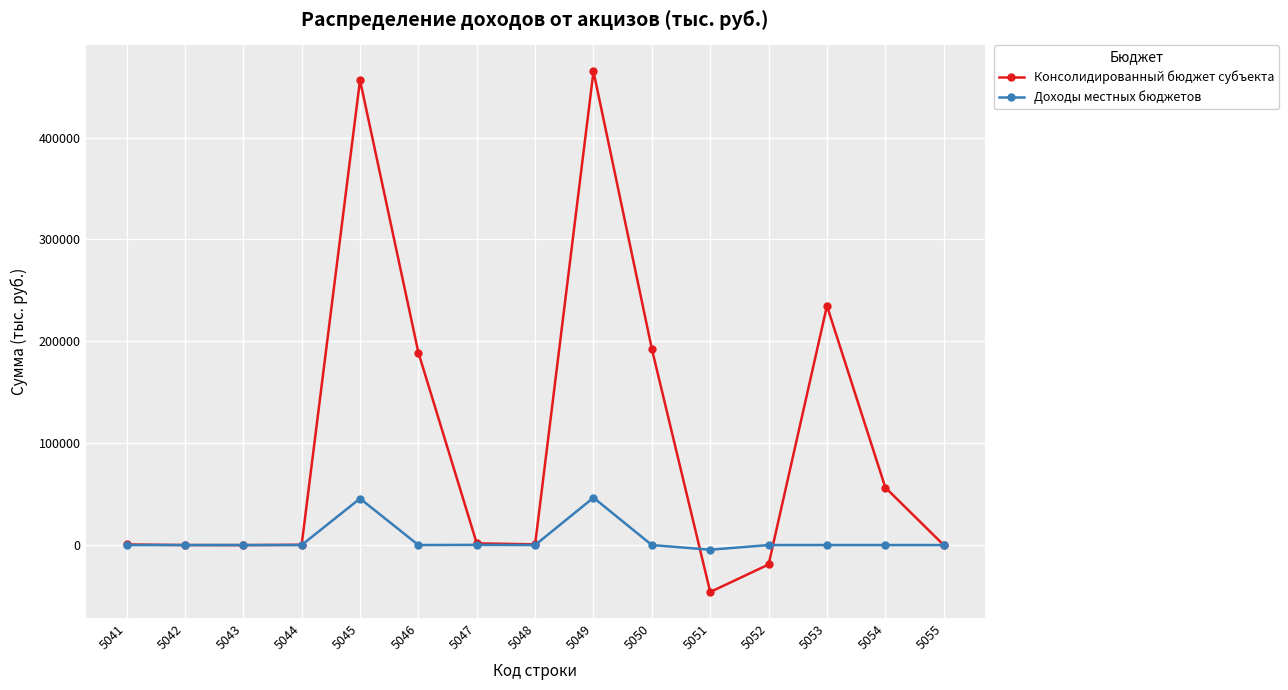

Rank the series by their average value, from highest to lowest.

Консолидированный бюджет субъекта, Доходы местных бюджетов